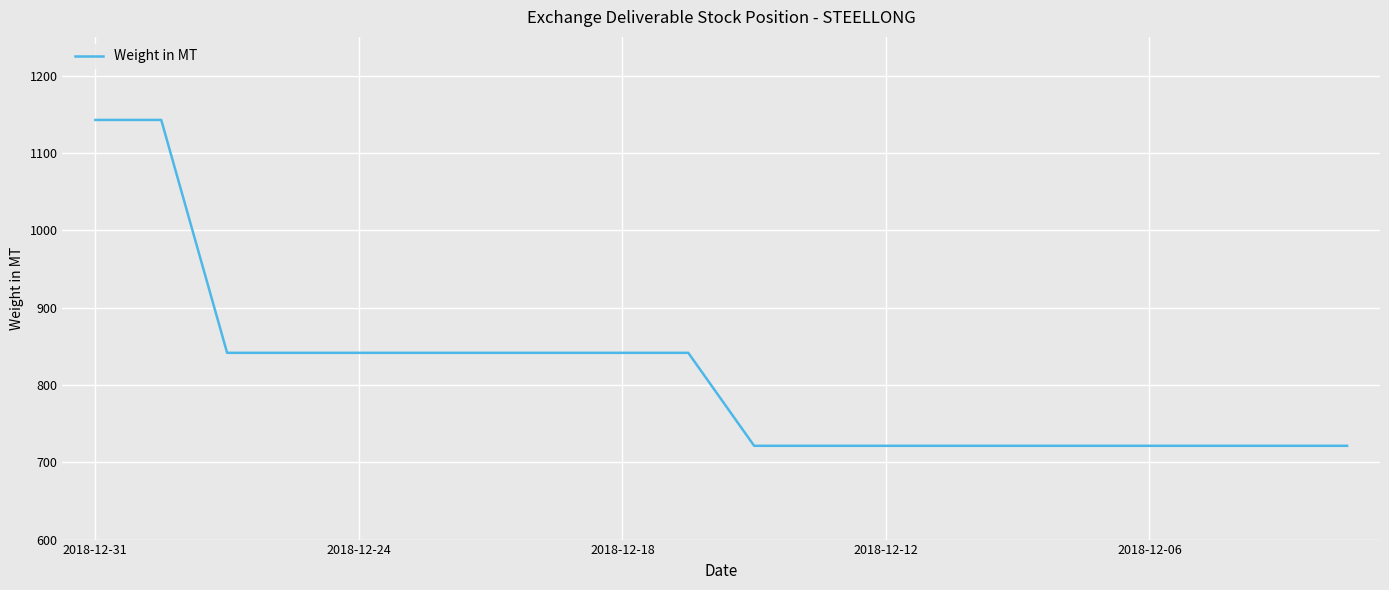

What is the maximum value shown in the chart?

1142.6